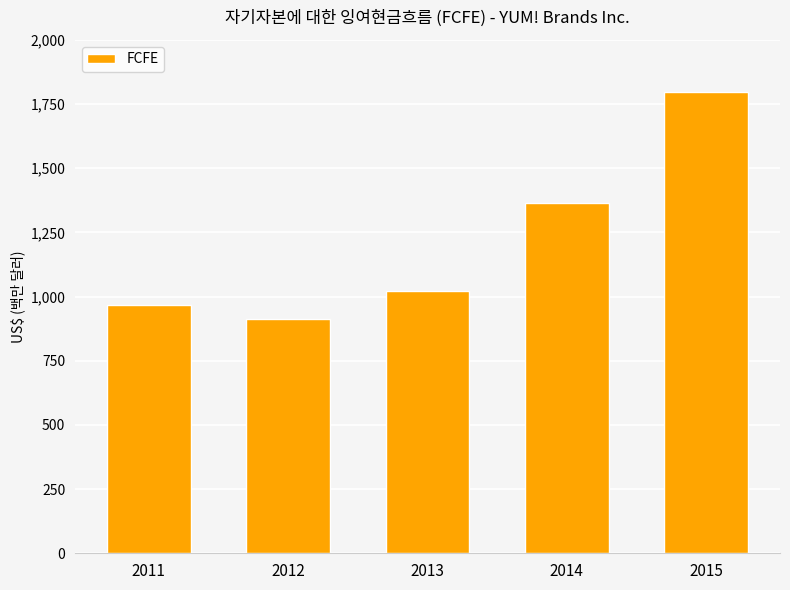

How many series are shown in this chart?

1